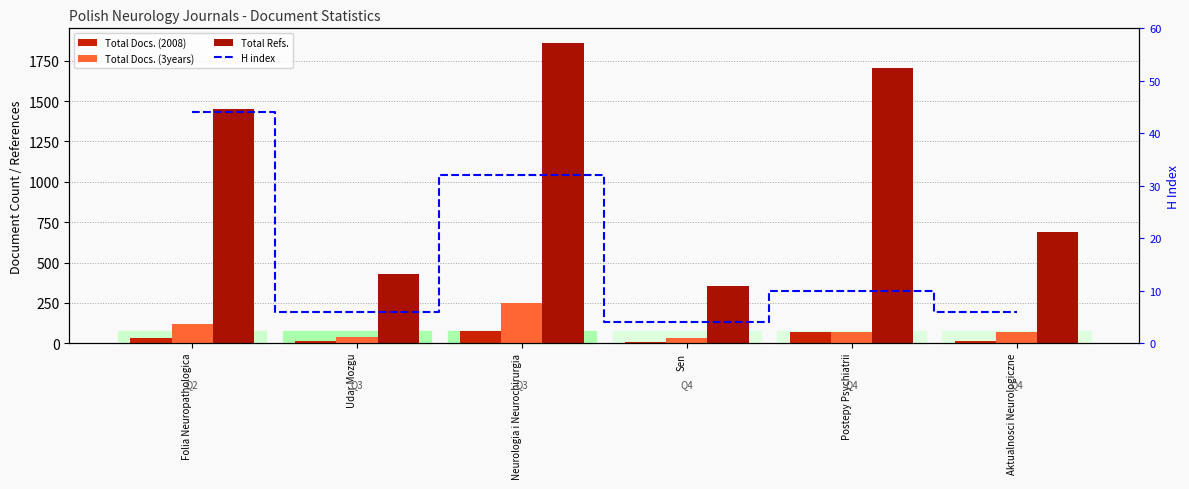

Which category has the highest value across all series?

Neurologia i Neurochirurgia